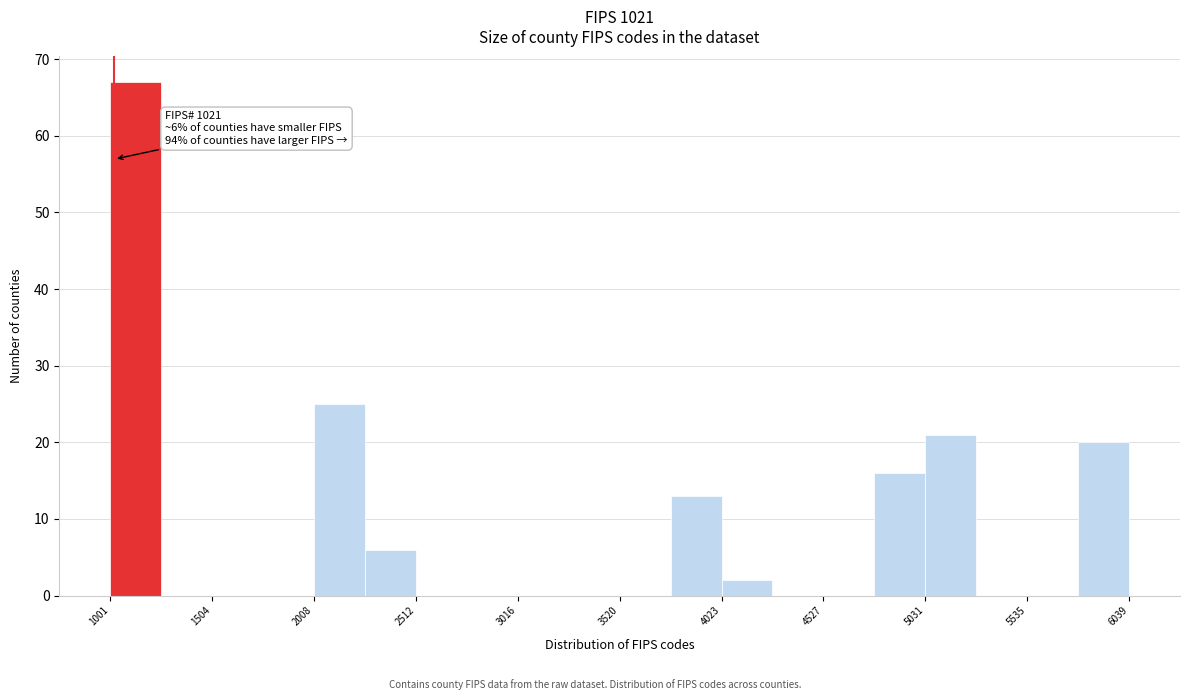

Read against the x-axis, roughly where is the centre of the tallest bar?

1100